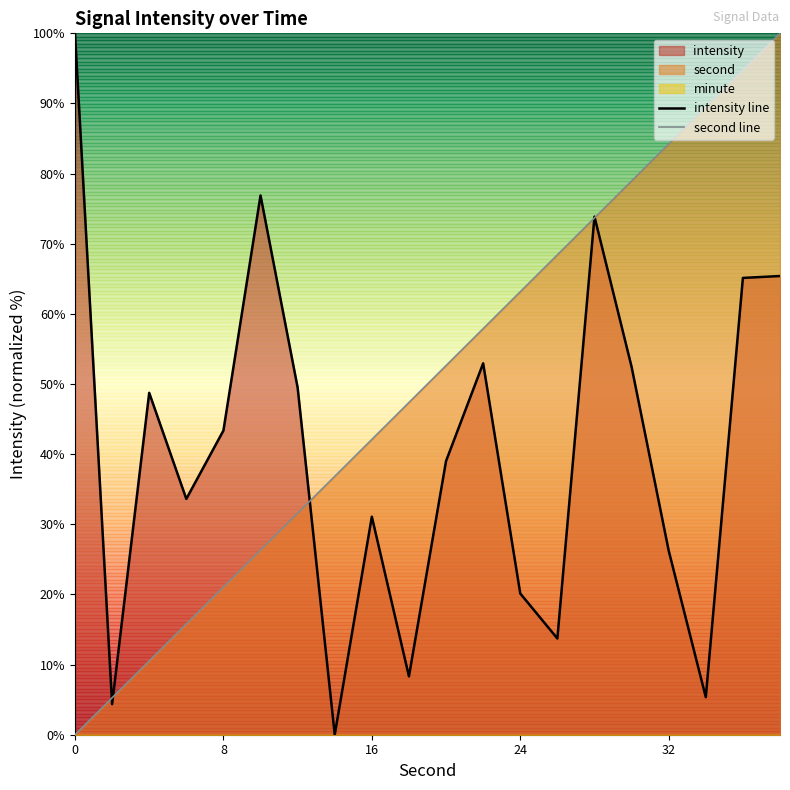

What is the highest value of the intensity line series?

100.0